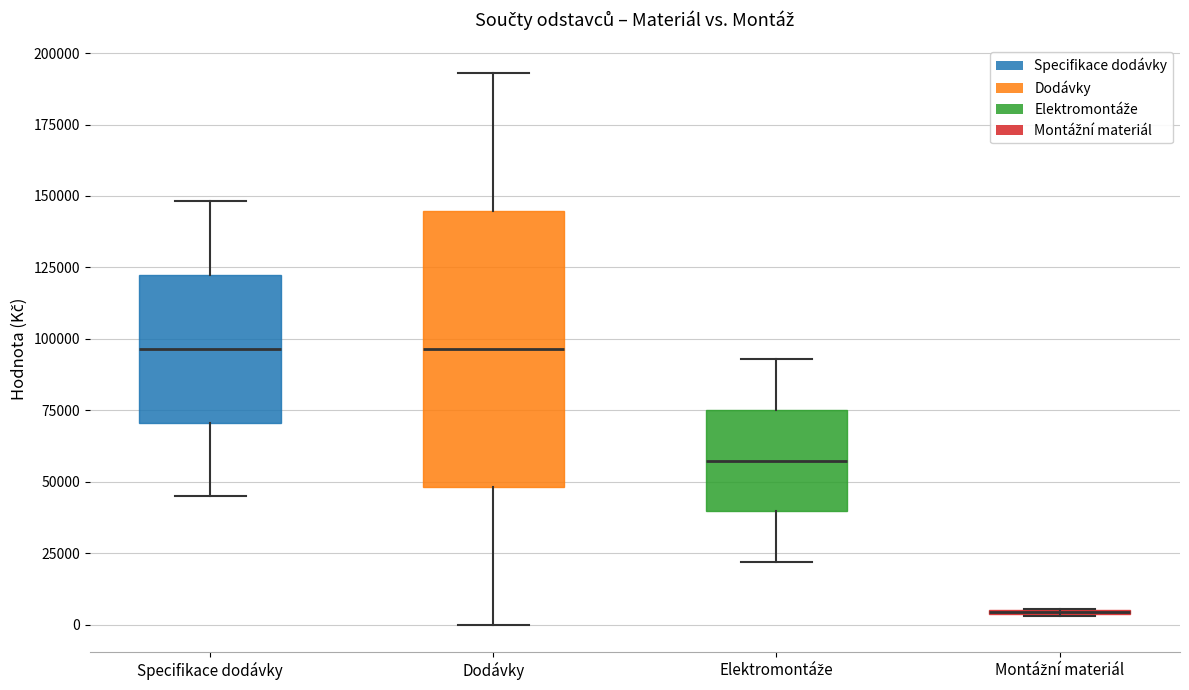

Where does the median line of the box for Elektromontáže sit on the y-axis? The values are not printed on the chart, so give them approximately, as read against the axis.

55000